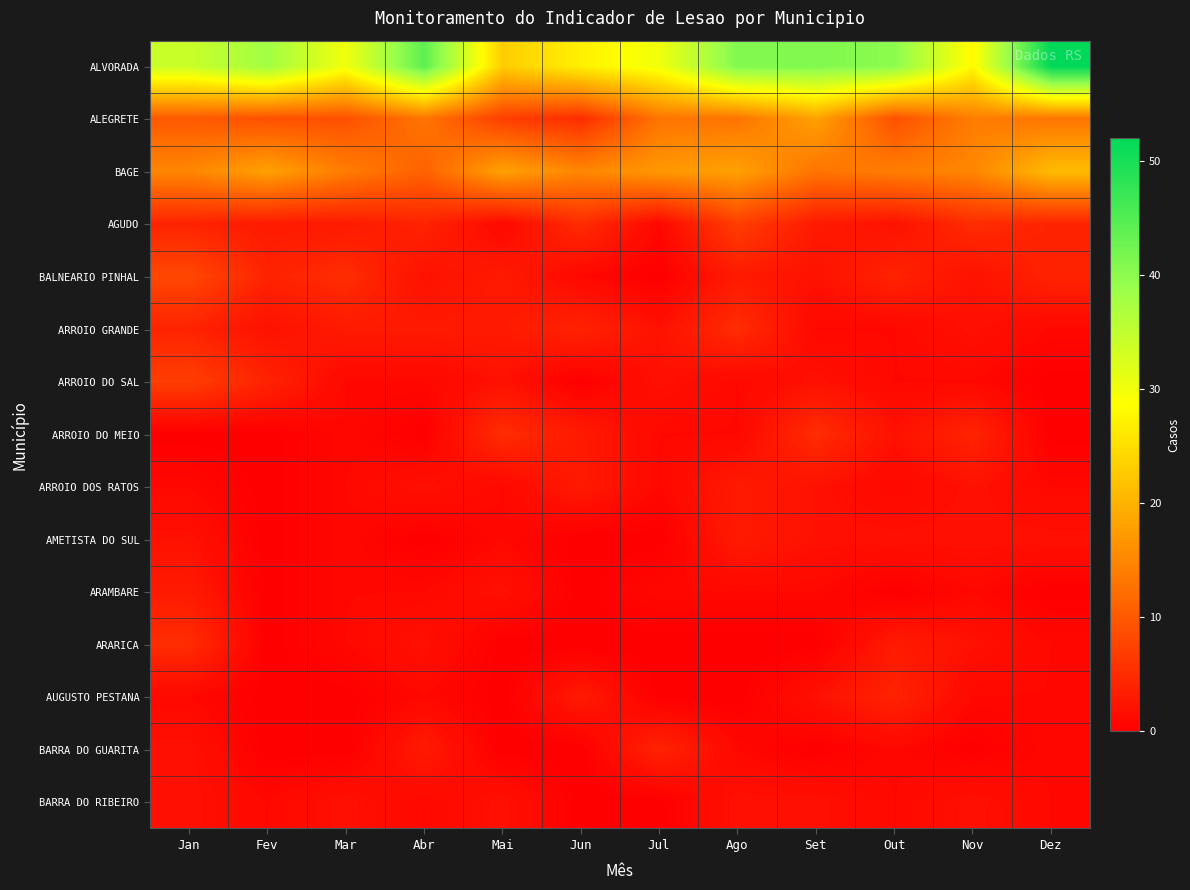

Reading left to right, what are all the values shown in this chart?

ALVORADA: Jan=34	Fev=38	Mar=30	Abr=44	Mai=23	Jun=27	Jul=30	Ago=41	Set=41	Out=40	Nov=28	Dez=52
ALEGRETE: Jan=10	Fev=9	Mar=9	Abr=13	Mai=7	Jun=5	Jul=13	Ago=13	Set=18	Out=9	Nov=14	Dez=13
BAGE: Jan=15	Fev=18	Mar=14	Abr=11	Mai=18	Jun=15	Jul=17	Ago=18	Set=13	Out=14	Nov=15	Dez=21
AGUDO: Jan=4	Fev=3	Mar=3	Abr=4	Mai=1	Jun=5	Jul=1	Ago=7	Set=3	Out=2	Nov=5	Dez=4
BALNEARIO PINHAL: Jan=8	Fev=4	Mar=5	Abr=2	Mai=3	Jun=1	Jul=0	Ago=3	Set=2	Out=4	Nov=2	Dez=4
ARROIO GRANDE: Jan=4	Fev=2	Mar=3	Abr=3	Mai=3	Jun=4	Jul=2	Ago=5	Set=1	Out=1	Nov=2	Dez=1
ARROIO DO SAL: Jan=7	Fev=4	Mar=1	Abr=1	Mai=2	Jun=0	Jul=2	Ago=1	Set=2	Out=1	Nov=1	Dez=0
ARROIO DO MEIO: Jan=0	Fev=0	Mar=1	Abr=0	Mai=5	Jun=3	Jul=1	Ago=1	Set=5	Out=2	Nov=4	Dez=0
ARROIO DOS RATOS: Jan=1	Fev=0	Mar=1	Abr=2	Mai=1	Jun=3	Jul=1	Ago=3	Set=2	Out=1	Nov=2	Dez=1
AMETISTA DO SUL: Jan=2	Fev=0	Mar=1	Abr=0	Mai=1	Jun=0	Jul=0	Ago=3	Set=2	Out=2	Nov=2	Dez=2
ARAMBARE: Jan=3	Fev=0	Mar=1	Abr=1	Mai=2	Jun=0	Jul=1	Ago=1	Set=1	Out=0	Nov=1	Dez=0
ARARICA: Jan=5	Fev=0	Mar=1	Abr=2	Mai=0	Jun=0	Jul=0	Ago=0	Set=0	Out=3	Nov=2	Dez=1
AUGUSTO PESTANA: Jan=1	Fev=0	Mar=0	Abr=1	Mai=0	Jun=3	Jul=0	Ago=0	Set=2	Out=4	Nov=1	Dez=1
BARRA DO GUARITA: Jan=2	Fev=0	Mar=0	Abr=3	Mai=0	Jun=0	Jul=4	Ago=1	Set=0	Out=1	Nov=0	Dez=1
BARRA DO RIBEIRO: Jan=2	Fev=1	Mar=2	Abr=1	Mai=2	Jun=0	Jul=0	Ago=2	Set=2	Out=1	Nov=2	Dez=1